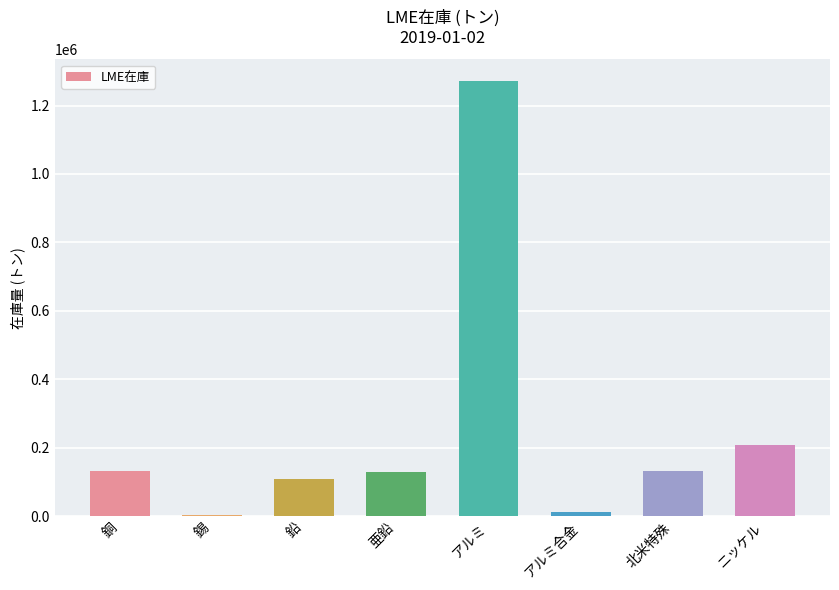

The chart shows a value of 11120 at アルミ合金. True or false?

True